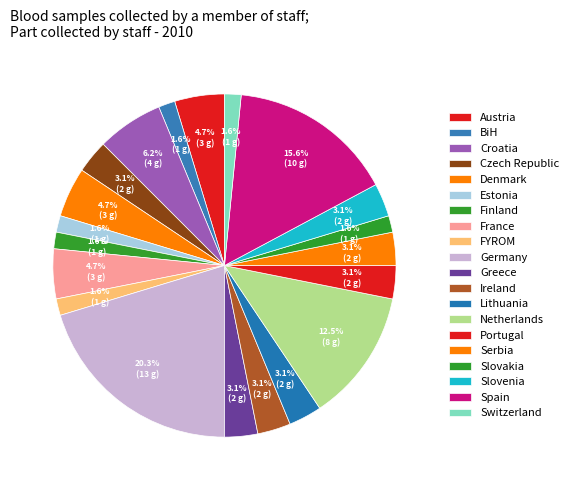

Do Croatia and Lithuania together represent more than half of the pie?

No